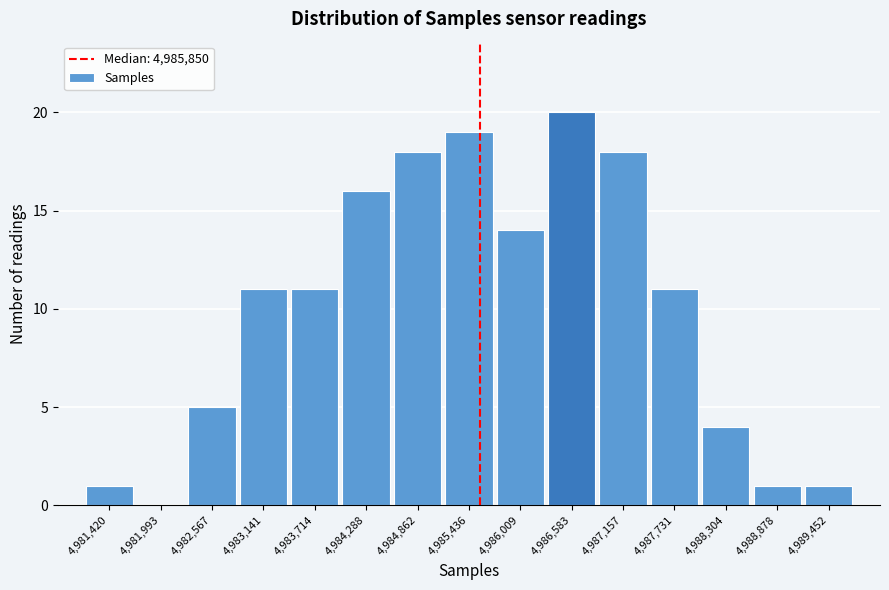

Reading right to left, transcribe all the data shown in this chart.

4,989,452=1	4,988,878=1	4,988,304=4	4,987,731=11	4,987,157=18	4,986,583=20	4,986,009=14	4,985,436=19	4,984,862=18	4,984,288=16	4,983,714=11	4,983,141=11	4,982,567=5	4,981,993=0	4,981,420=1